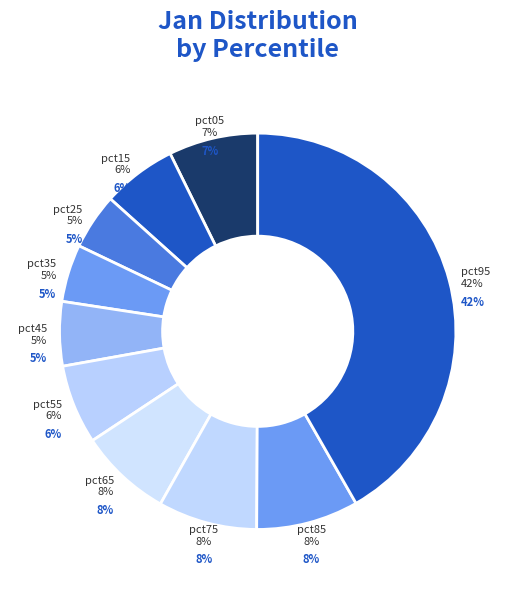

To the nearest percent, what percentage of the pie is pct45?

5%